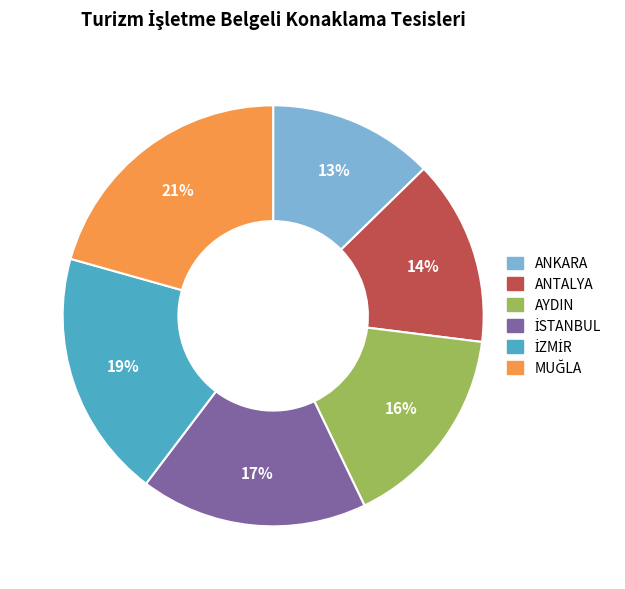

Which slice is the smallest?

ANKARA